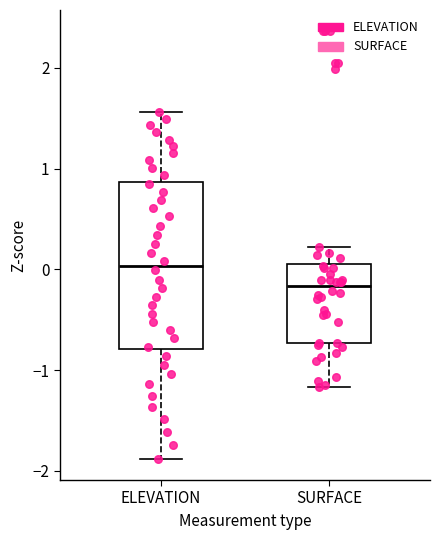

Reading left to right, transcribe this box plot: for each box, give where its median line is, the range the box spans, and where its two whiskers end, as read against the y-axis. The values are not printed on the chart, so give them approximately, as read against the axis.

ELEVATION: median 0.0, box -0.8 to 0.9, whiskers -1.9 to 1.6
SURFACE: median -0.2, box -0.7 to 0.1, whiskers -1.2 to 0.2